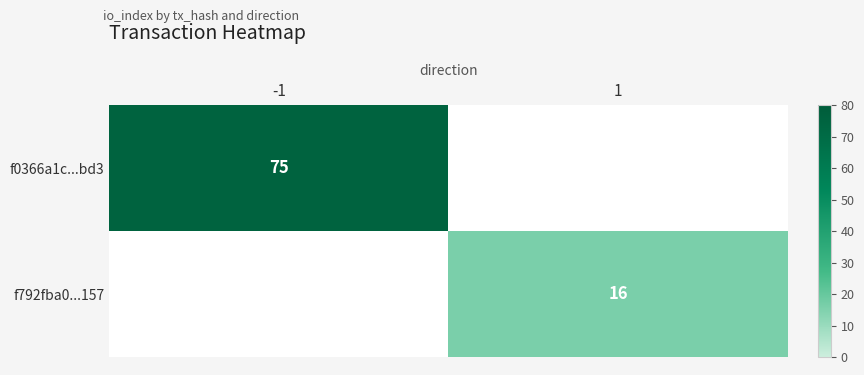

True or false: f792fba0...157 has a value of 16 at 1.

True